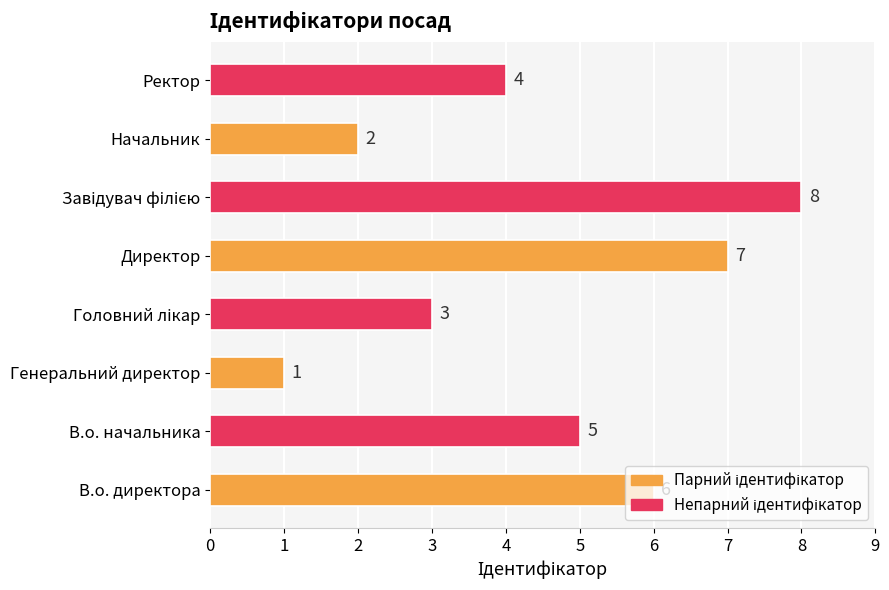

The chart shows a value of 6 at В.о. директора. True or false?

True